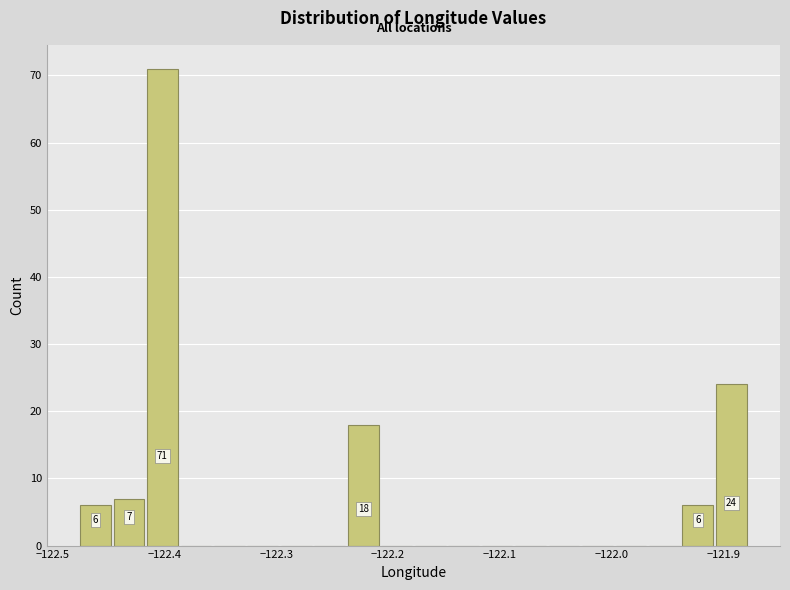

Around what value on the x-axis is the tallest bar? Give the approximate position of its centre, as read against the axis.

-122.40